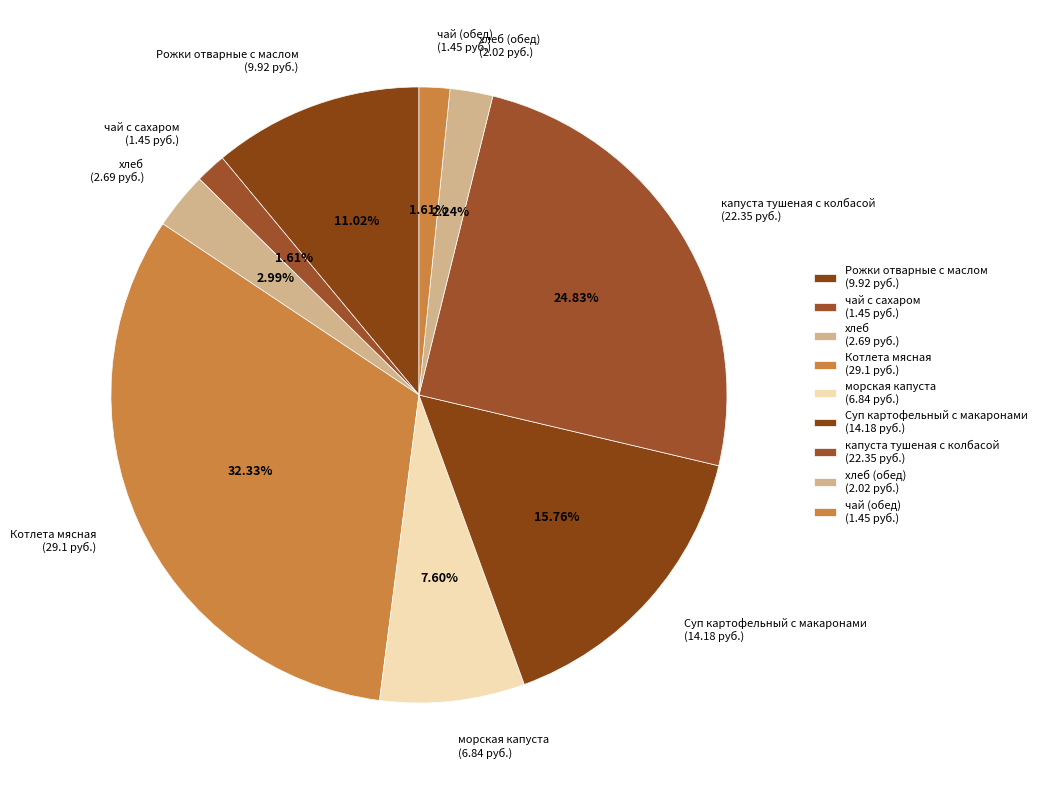

What is the largest slice in the pie chart?

Котлета мясная